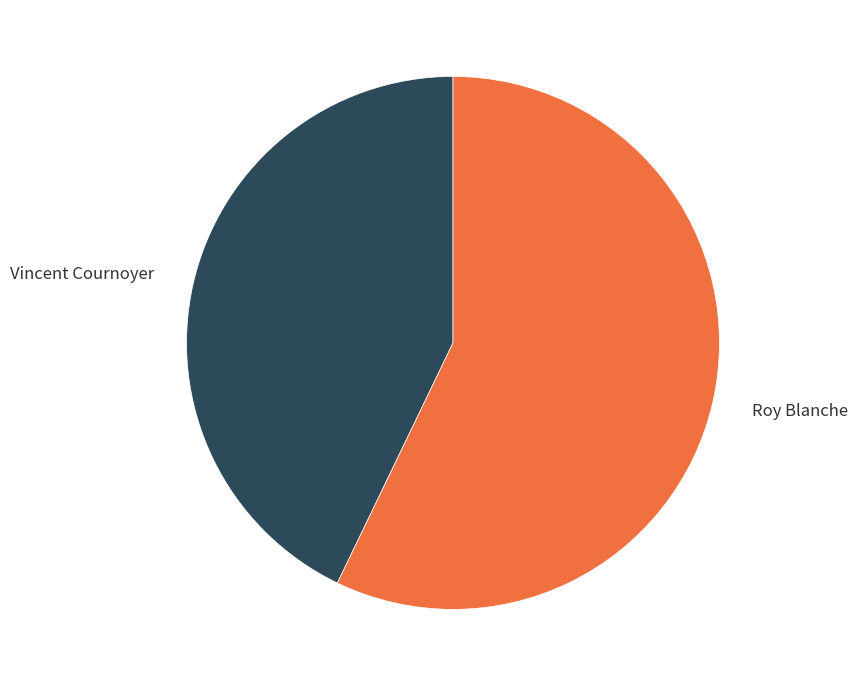

Combined, do Vincent Cournoyer and Roy Blanche account for over 50%?

Yes